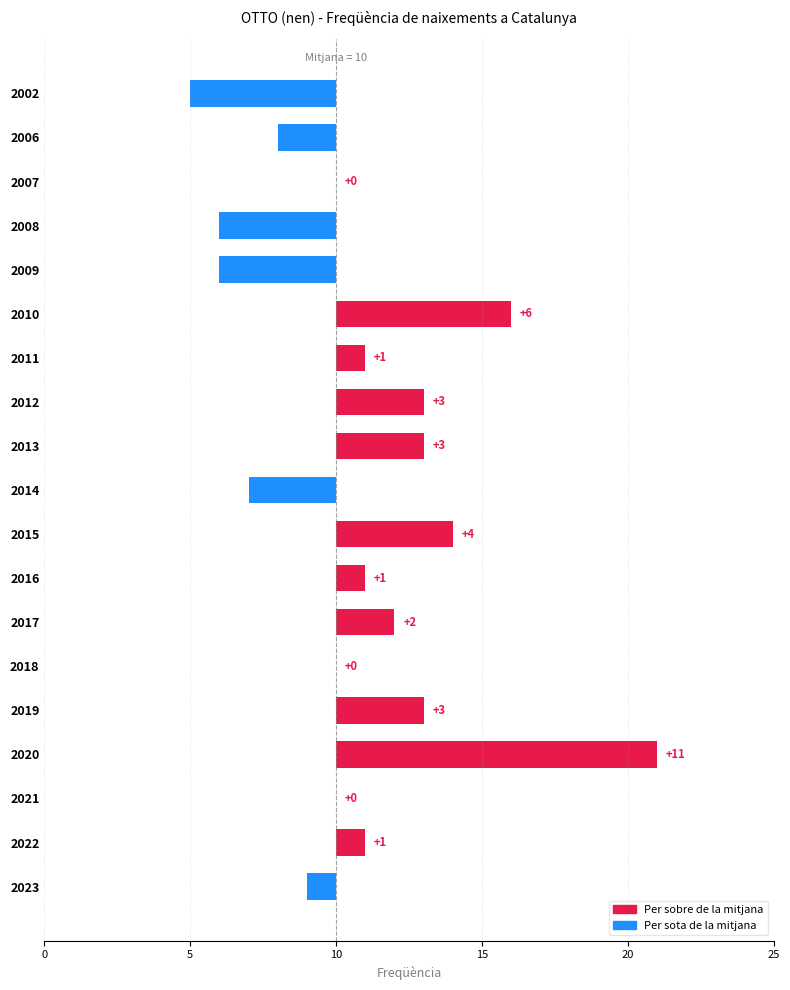

How many values are above zero?

10